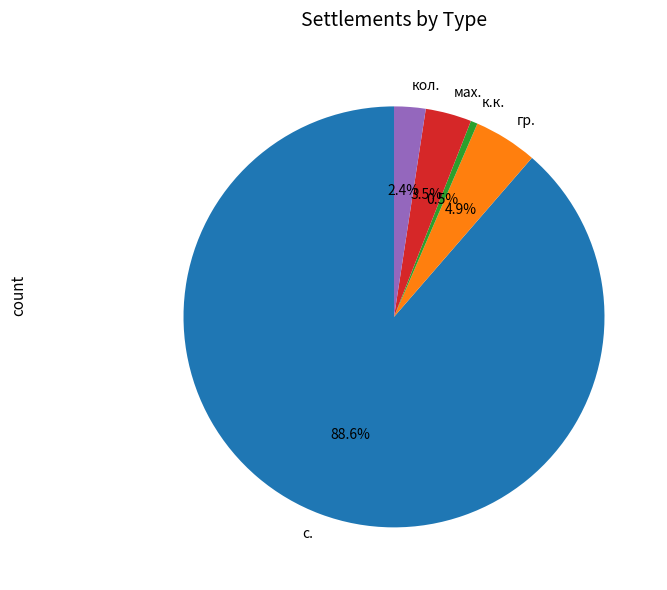

Which category has the biggest portion of the pie?

с.